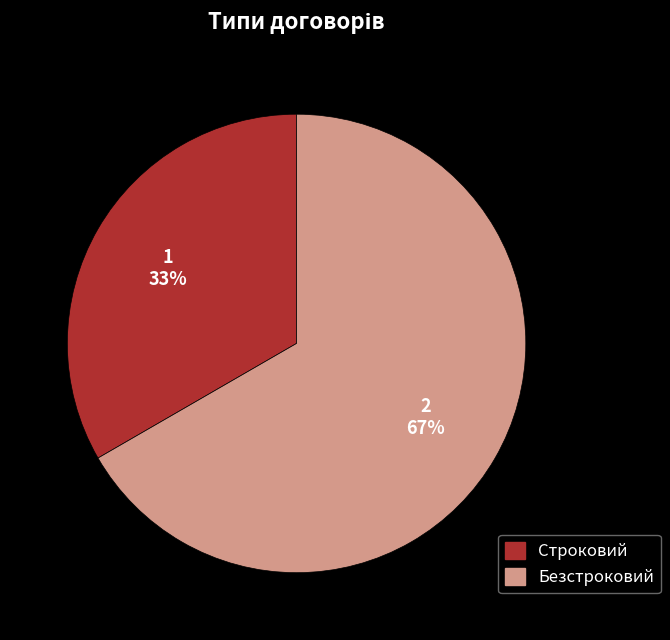

Which has a higher value, Строковий or Безстроковий?

Безстроковий